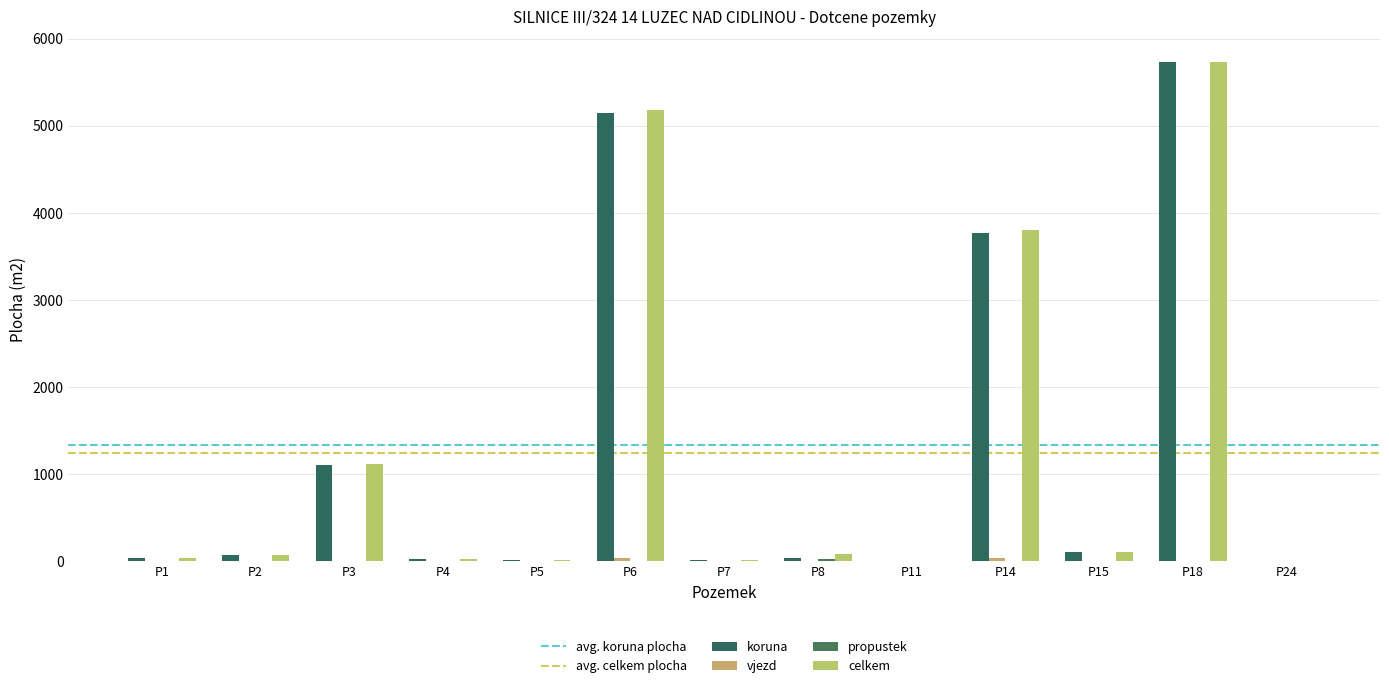

At which label does propustek reach its minimum?

P1